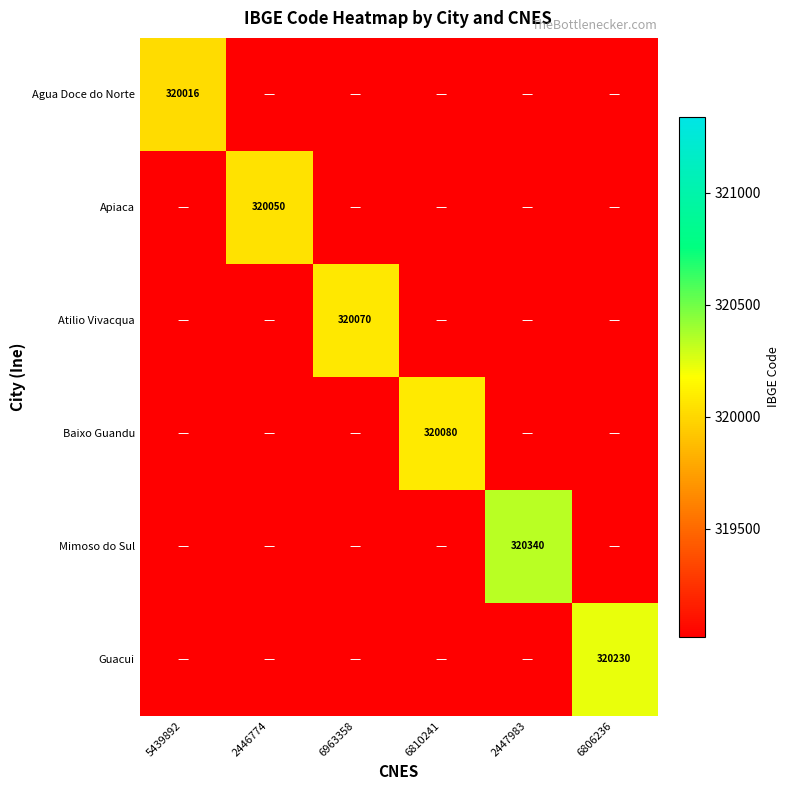

How many series are shown in this chart?

6